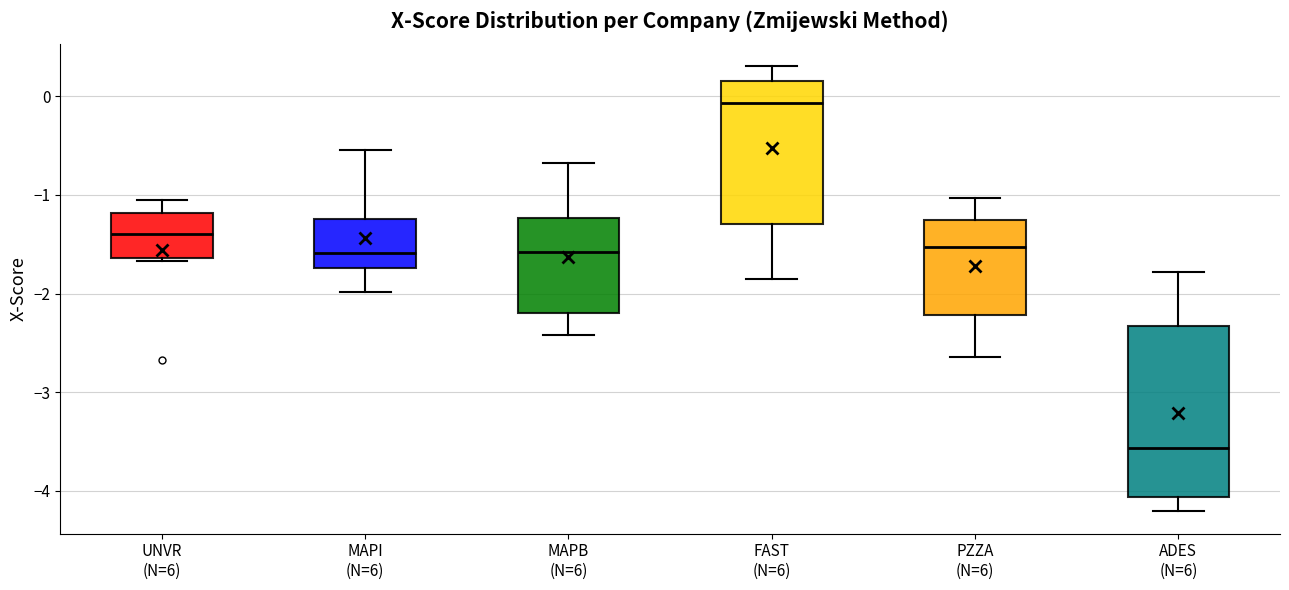

Which box has the lowest median line?

ADES (N=6)